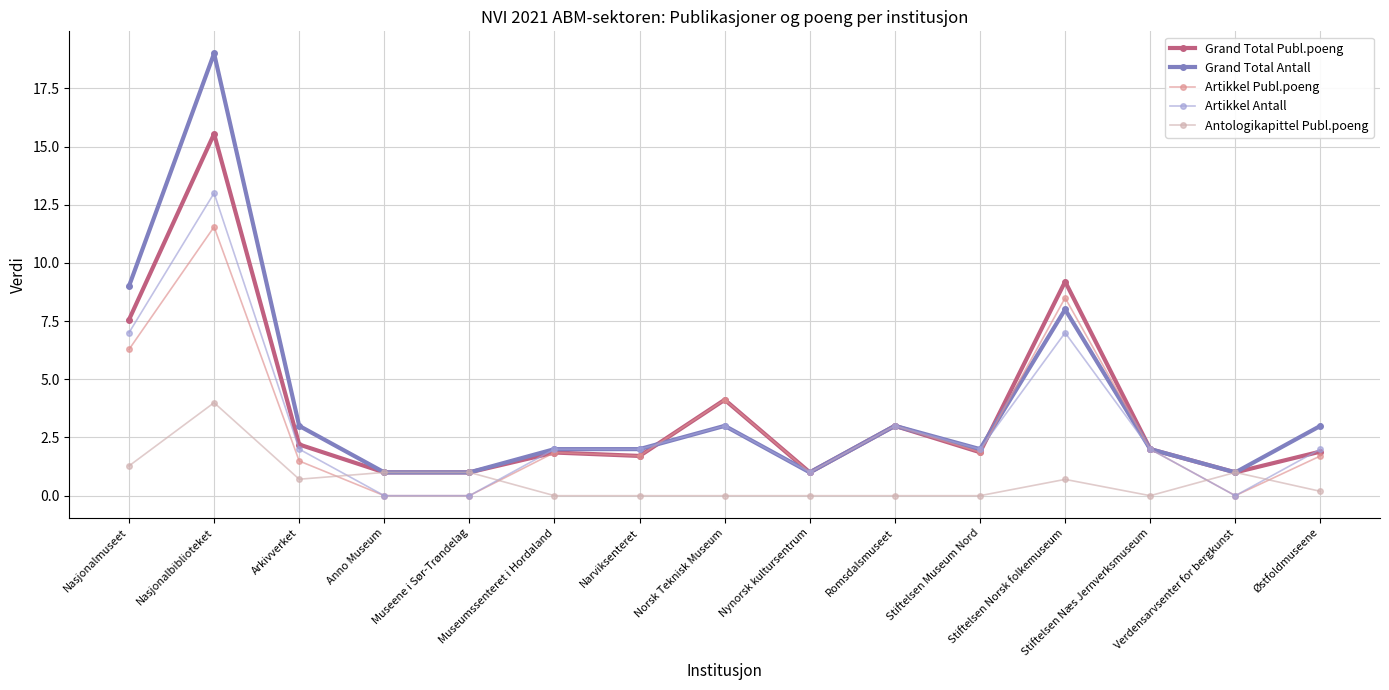

What is the difference between the highest and lowest values at Østfoldmuseene?

2.8